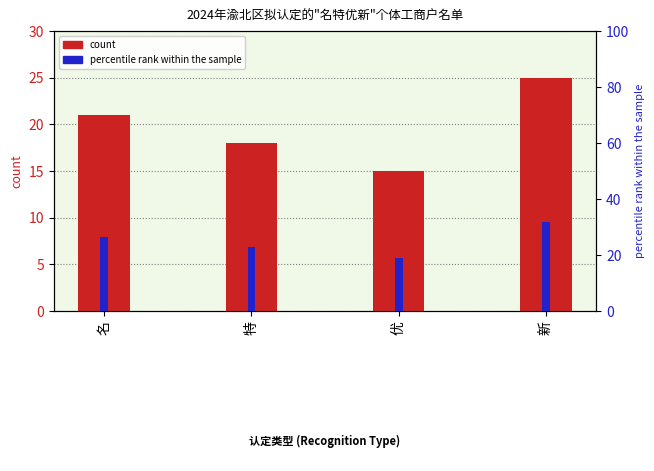

Rank the series by their maximum value, from highest to lowest.

percentile rank within the sample, count